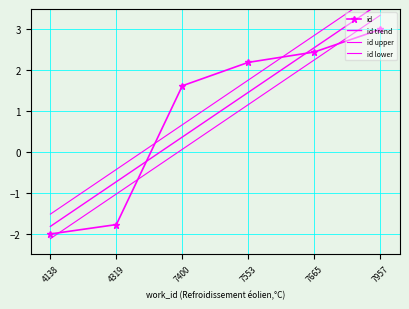

What is the sum of all id trend values?

5.5